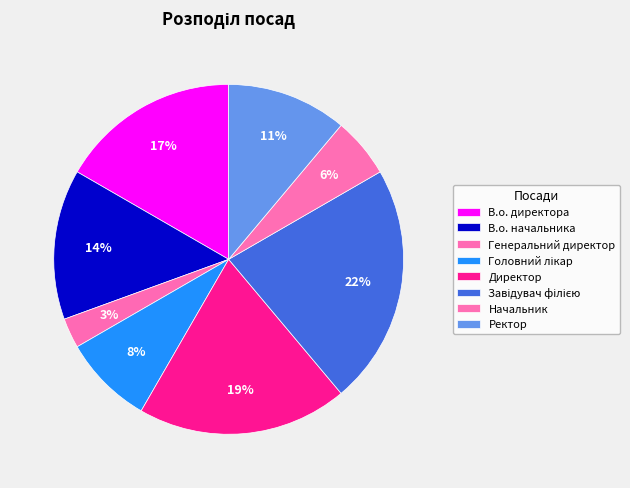

Count the number of slices in the pie.

8